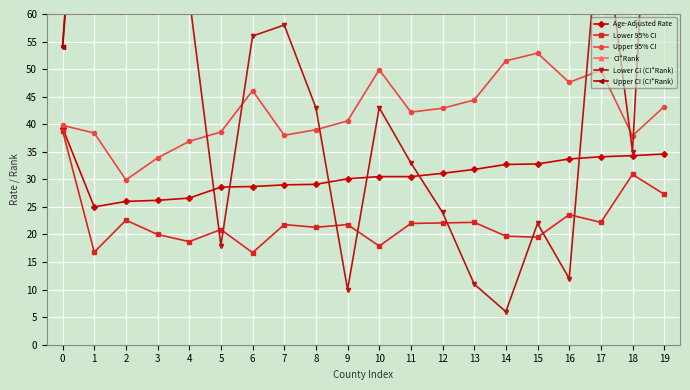

What is the difference between the maximum and minimum values in the Upper 95% CI series?

23.0